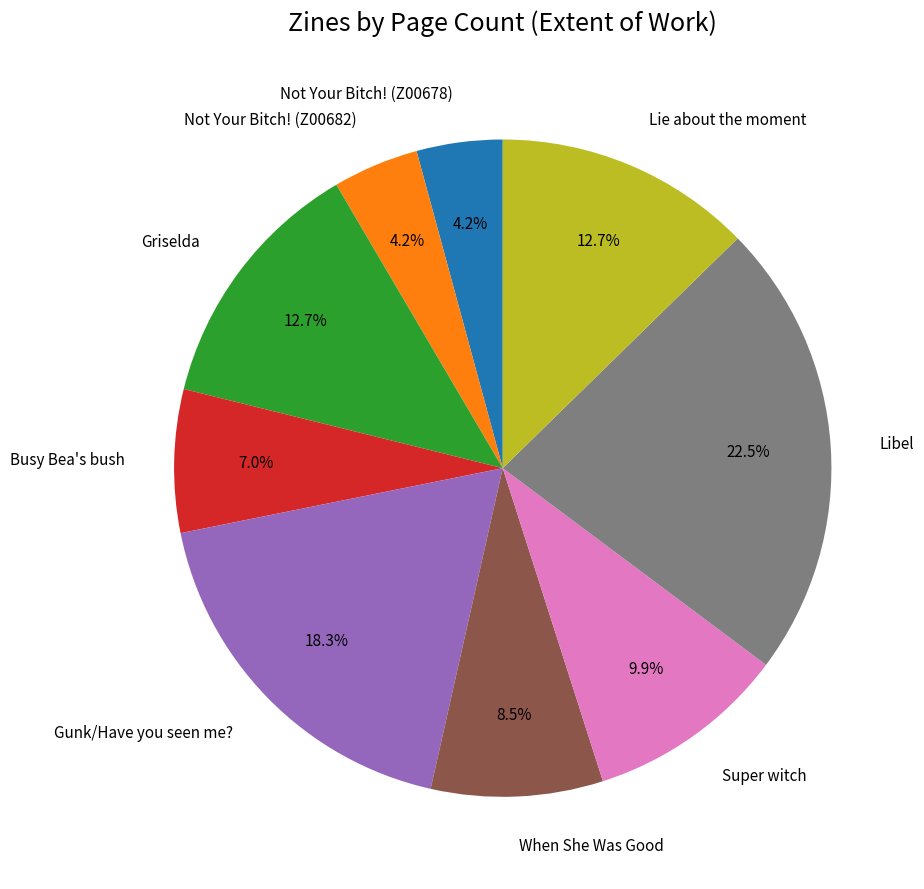

Is the sum of Libel and Super witch greater than half?

No